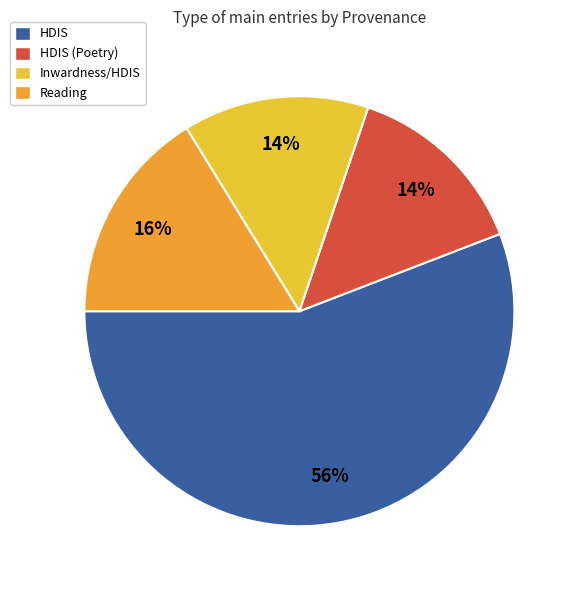

Which category has the biggest portion of the pie?

HDIS